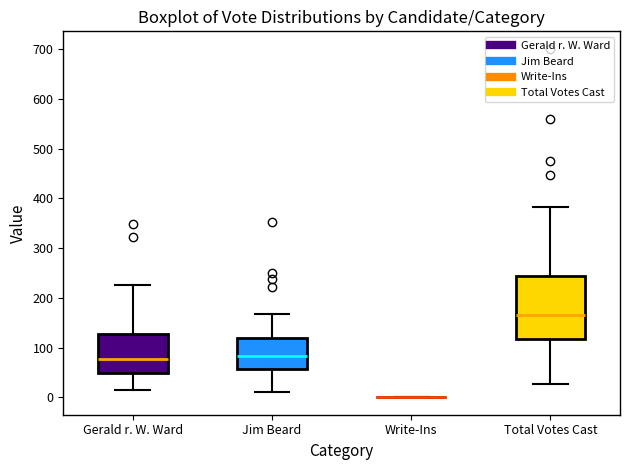

Where is the upper edge of the box for Jim Beard on the y-axis? The values are not printed on the chart, so give them approximately, as read against the axis.

120